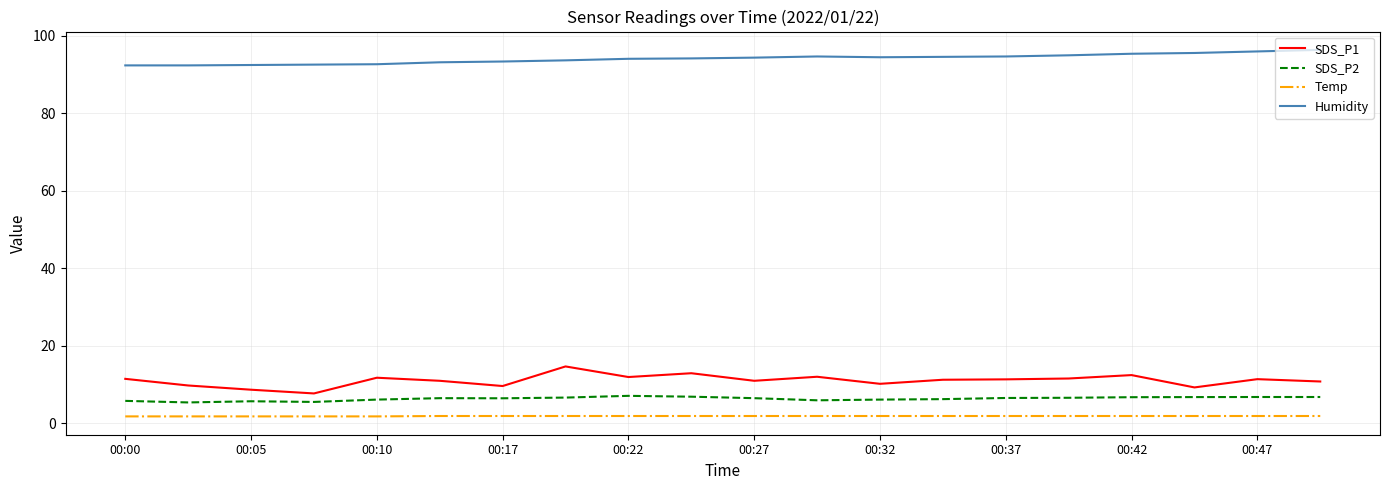

True or false: SDS_P2 and Temp cross at least once.

False